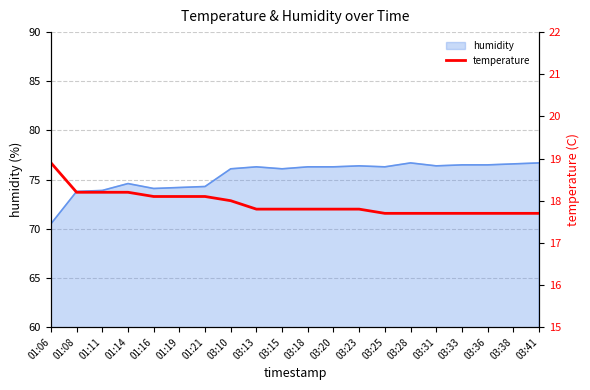

What is the maximum value for humidity?

76.7